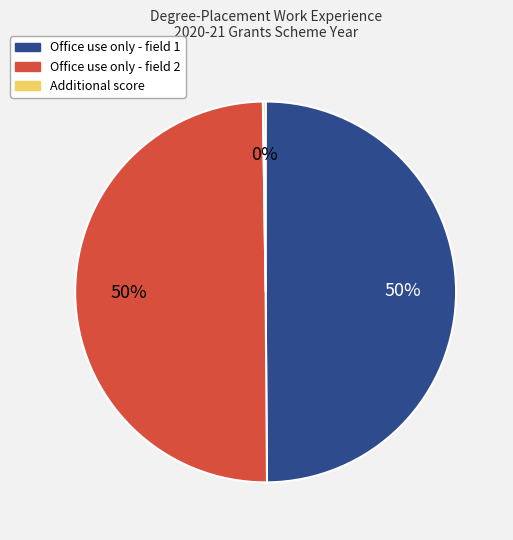

Is the sum of Office use only - field 1 and Office use only - field 2 greater than half?

Yes